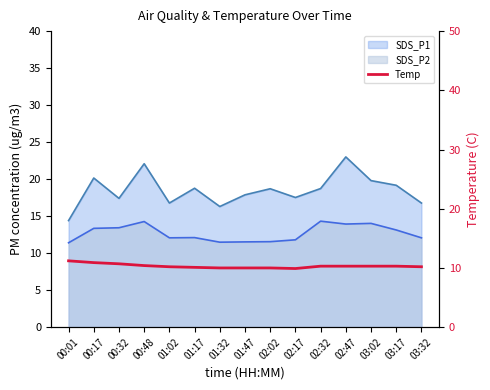

Reading left to right, list all the values displayed in this chart.

00:01=11.2	00:17=10.9	00:32=10.7	00:48=10.4	01:02=10.2	01:17=10.1	01:32=10.0	01:47=10.0	02:02=10.0	02:17=9.9	02:32=10.3	02:47=10.3	03:02=10.3	03:17=10.3	03:32=10.2